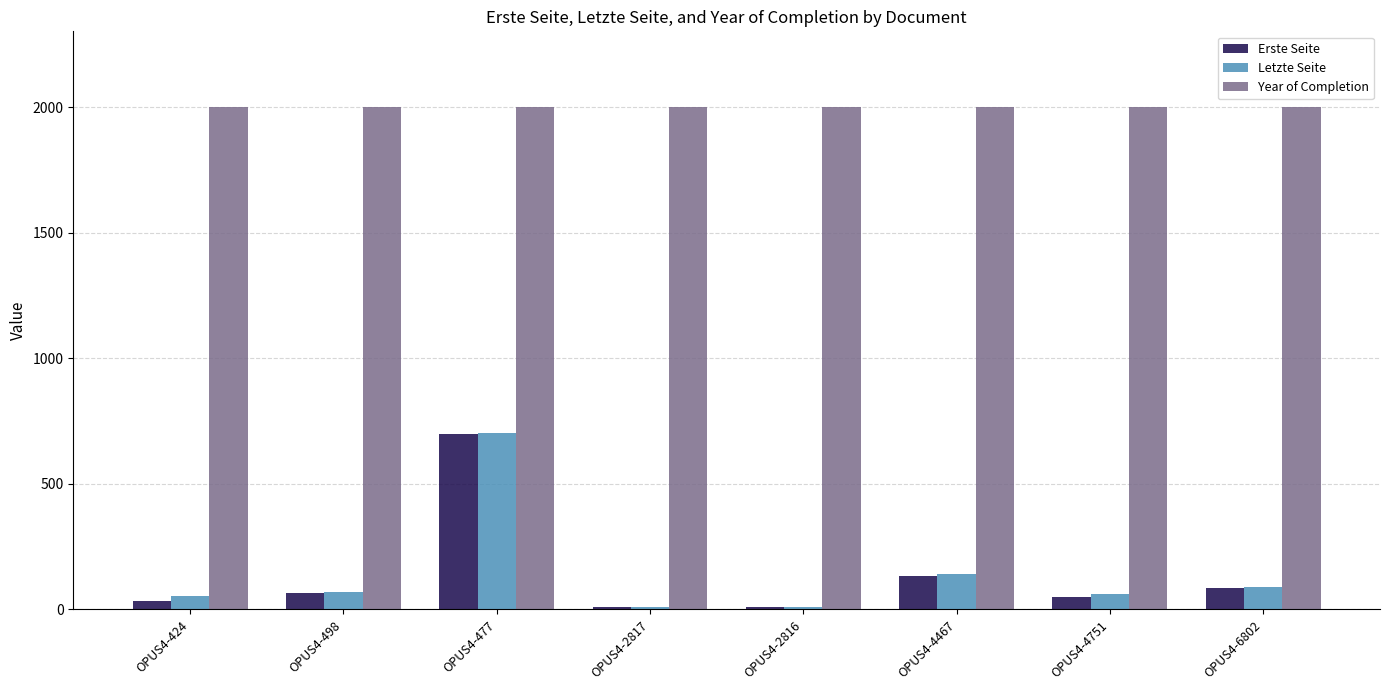

What are all the series names shown in the legend?

Erste Seite, Letzte Seite, Year of Completion